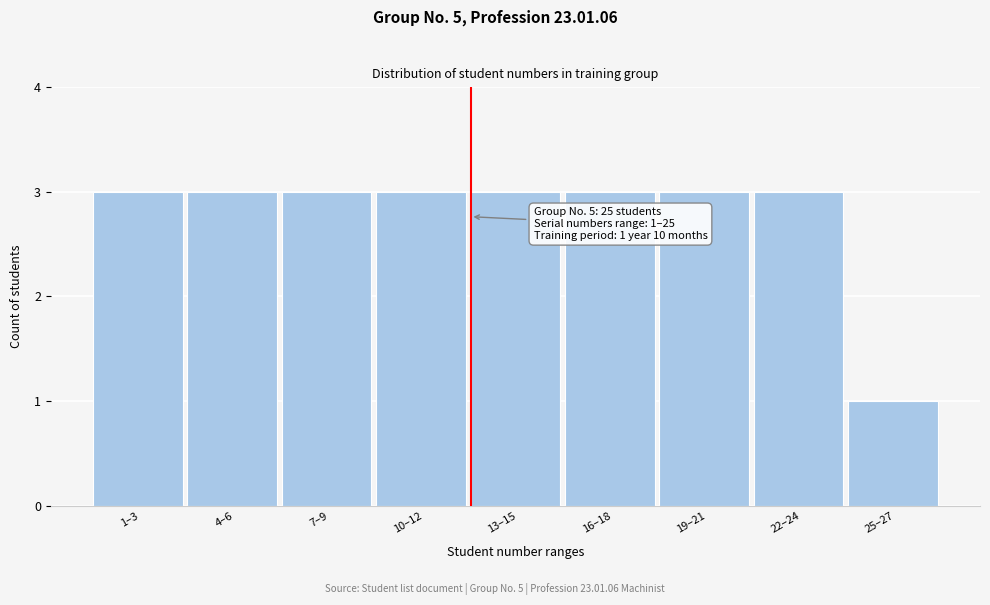

Reading right to left, transcribe all the data shown in this chart.

1	3	3	3	3	3	3	3	3